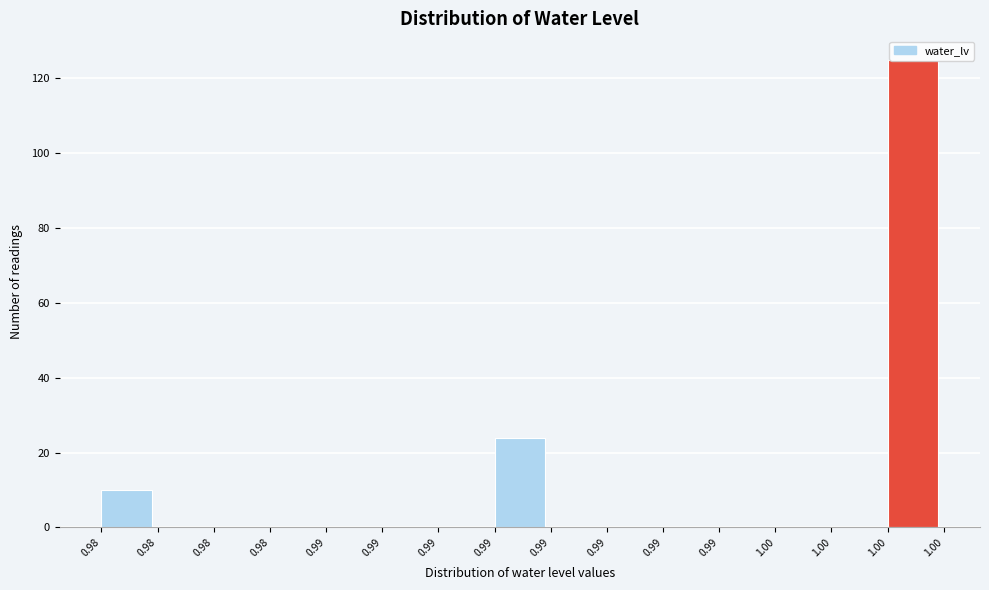

How many distinct data groups are displayed?

1